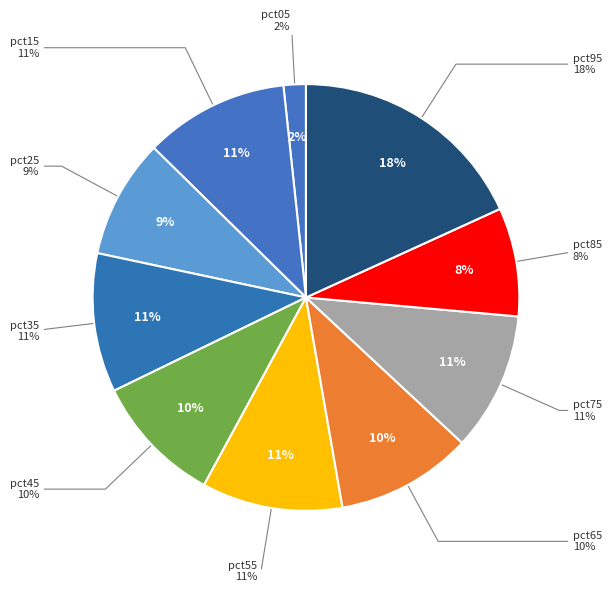

True or false: pct55 accounts for 1% of the total.

False